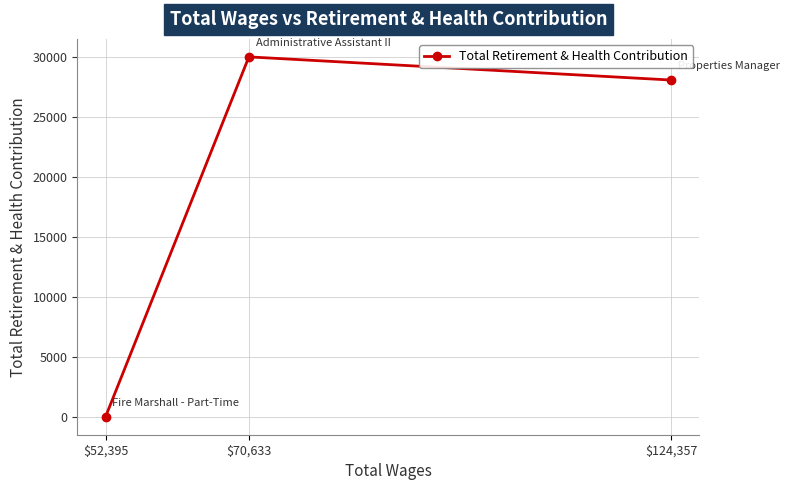

Reading right to left, what are all the values shown in this chart?

$124,357=28103	$70,633=30036	$52,395=0